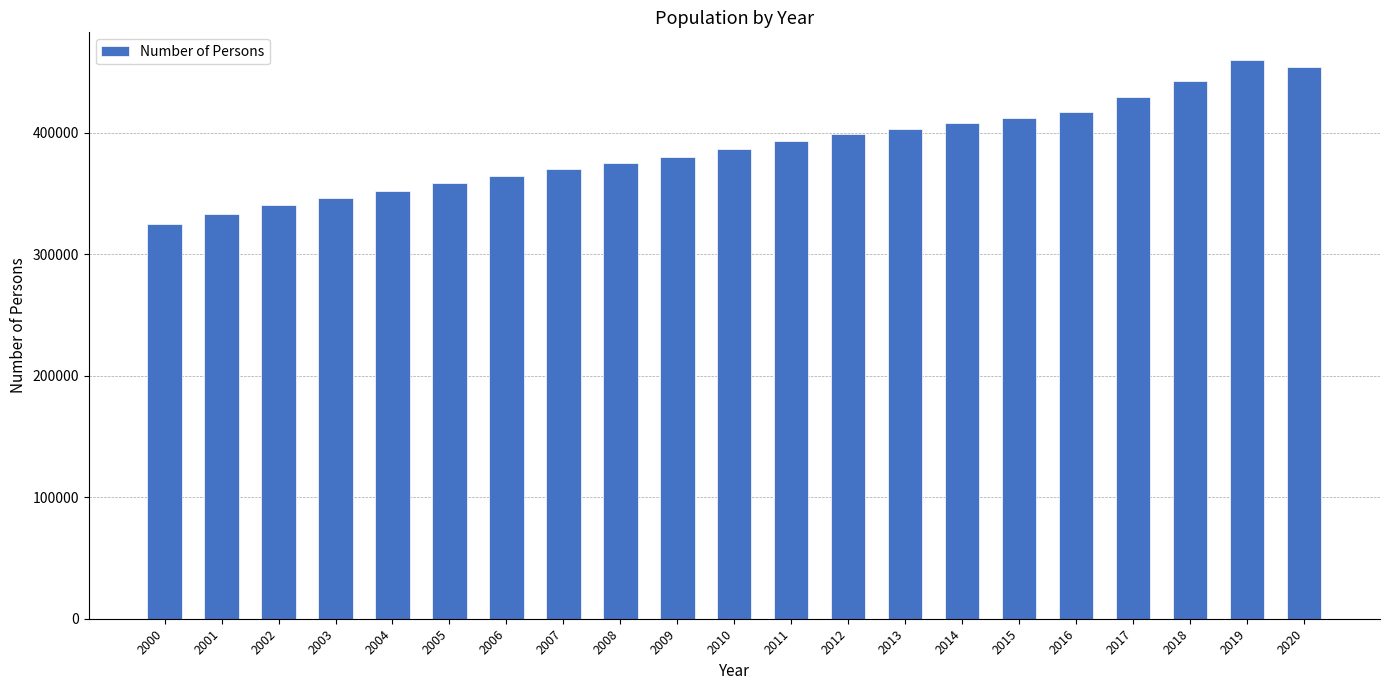

Reading left to right, what are all the values shown in this chart?

2000=324800	2001=332844	2002=340100	2003=346400	2004=352300	2005=358500	2006=364500	2007=370000	2008=375000	2009=380100	2010=386800	2011=393372	2012=398700	2013=403300	2014=407600	2015=412400	2016=417256	2017=429500	2018=442400	2019=459500	2020=453600